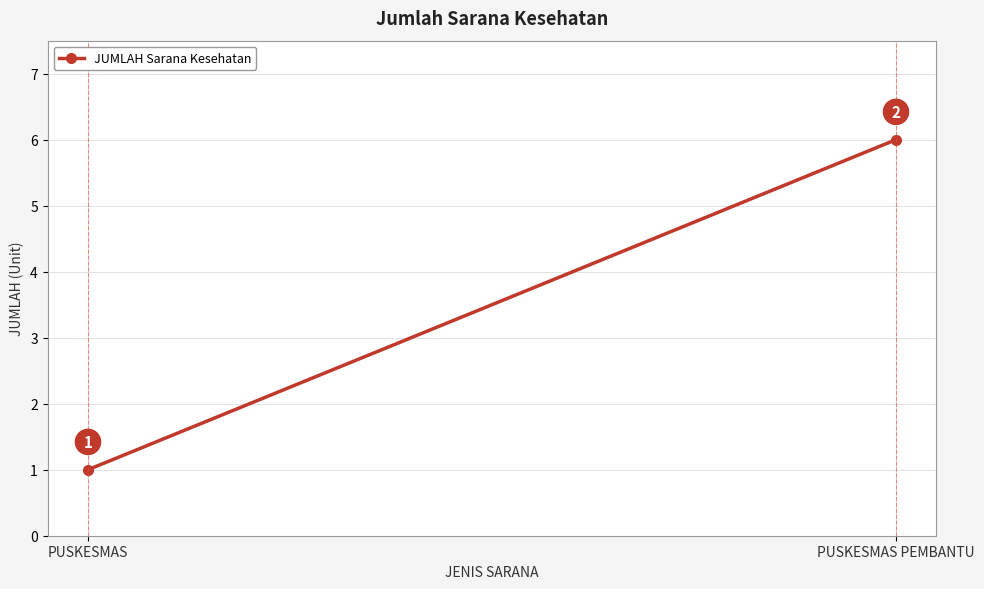

Where is the data nearest to the value 3?

PUSKESMAS